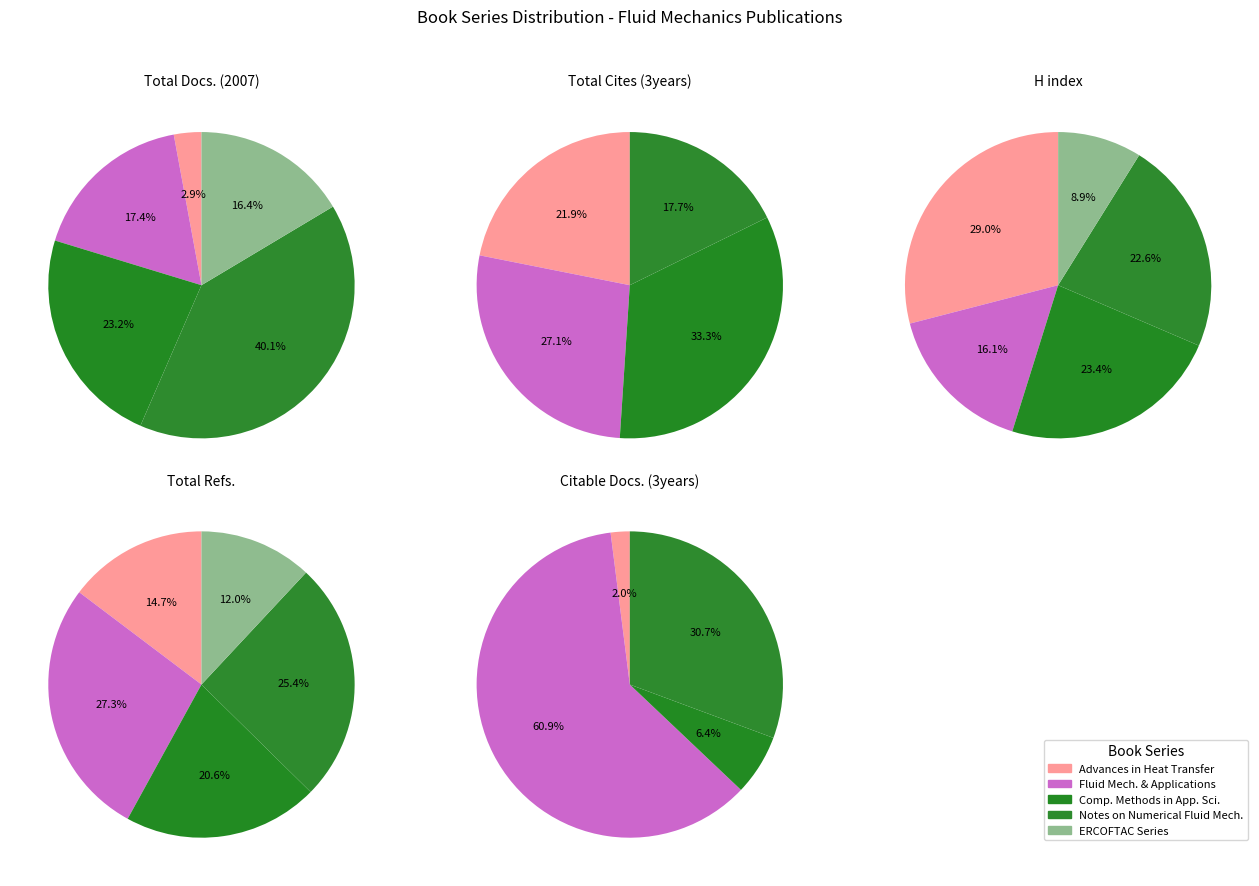

Does Computational Methods in Applied Sciences represent more than half of the total?

No